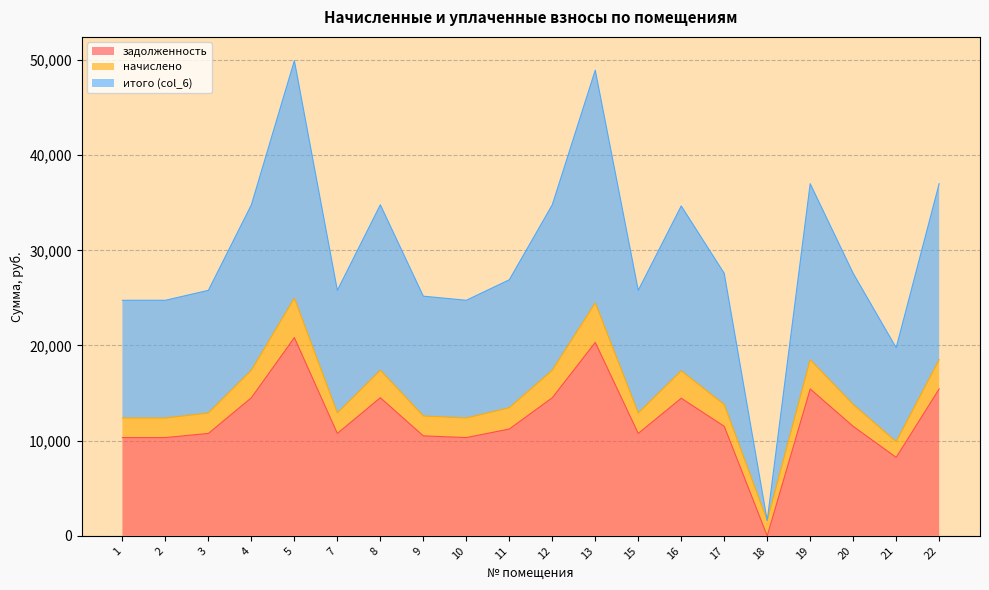

What are all the series names shown in the legend?

задолженность, начислено, итого (col_6)